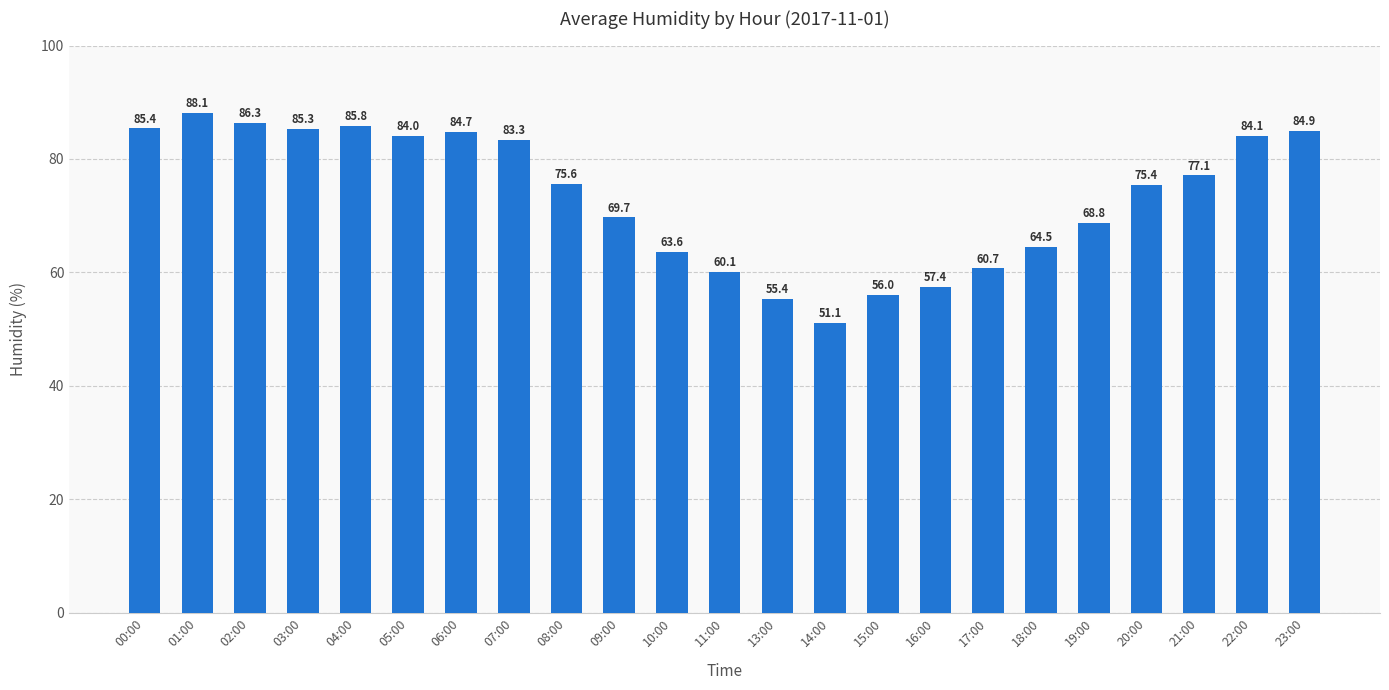

What is the ratio of the value at 22:00 to the value at 00:00?

1.0